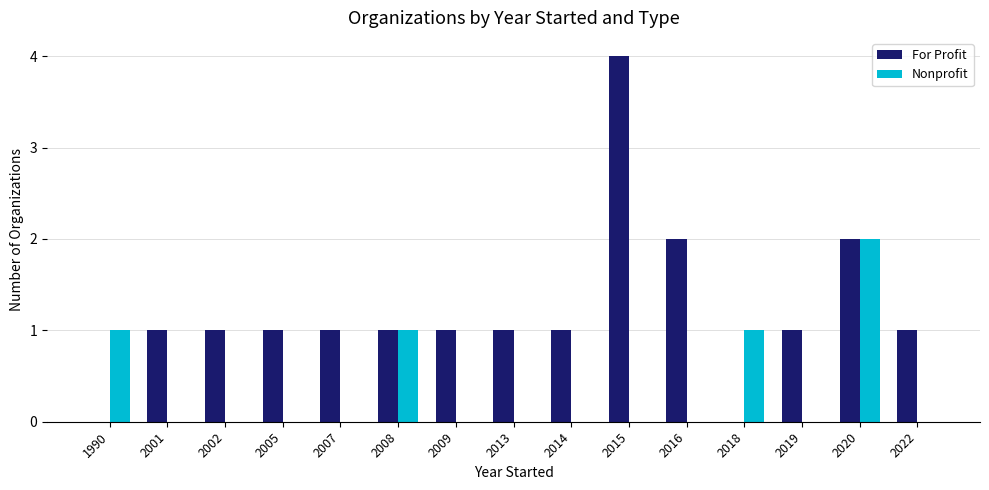

Reading left to right, list all the values displayed in this chart.

For Profit: 1990=0	2001=1	2002=1	2005=1	2007=1	2008=1	2009=1	2013=1	2014=1	2015=4	2016=2	2018=0	2019=1	2020=2	2022=1
Nonprofit: 1990=1	2001=0	2002=0	2005=0	2007=0	2008=1	2009=0	2013=0	2014=0	2015=0	2016=0	2018=1	2019=0	2020=2	2022=0